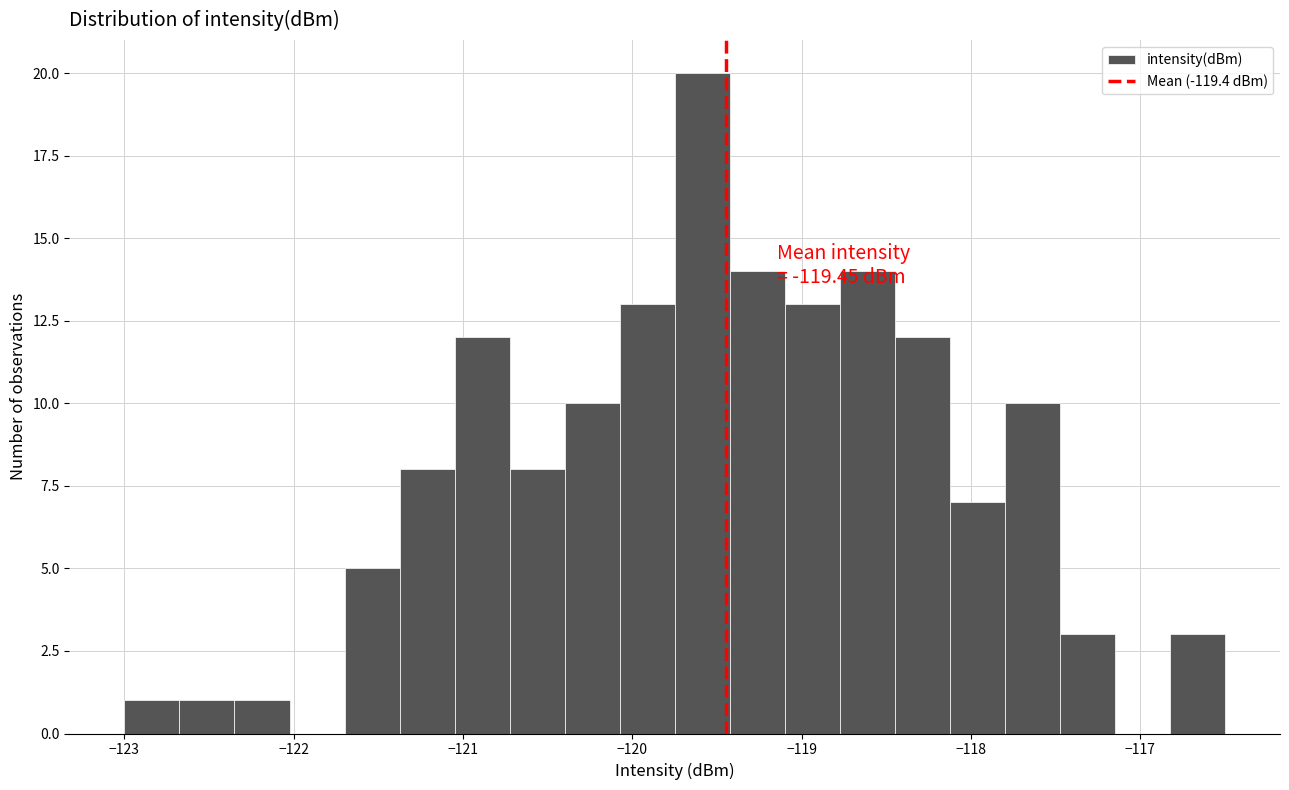

Read against the x-axis, roughly where is the centre of the tallest bar?

-119.6